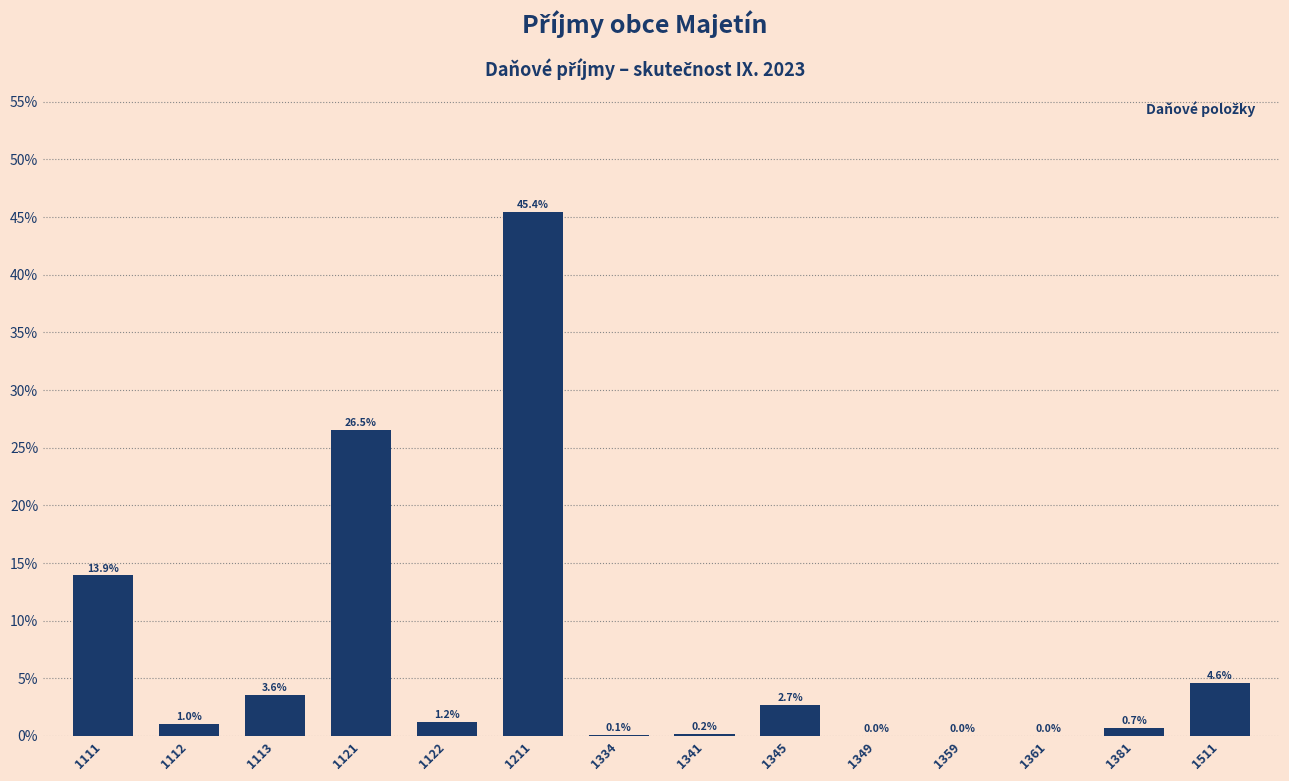

What is the change in value from 1112 to 1122?

+0.2